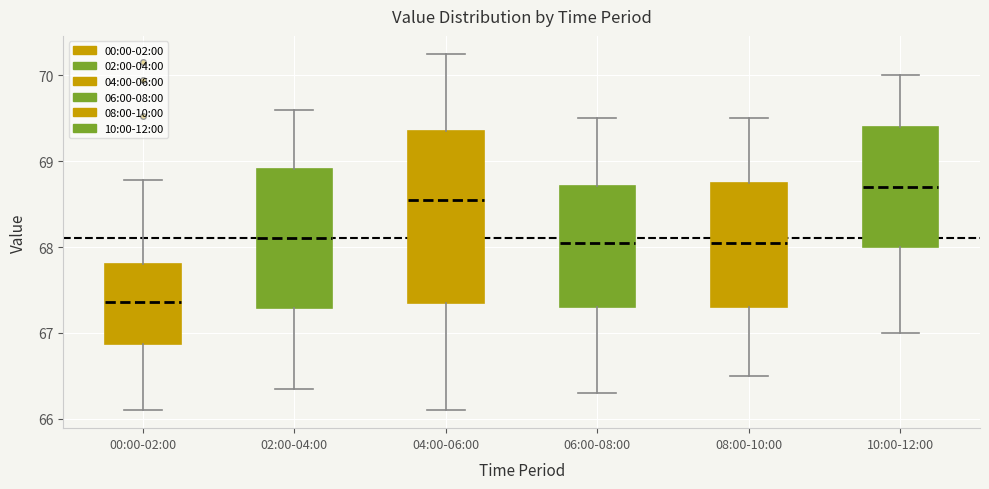

Which box's median line is the lowest?

00:00-02:00